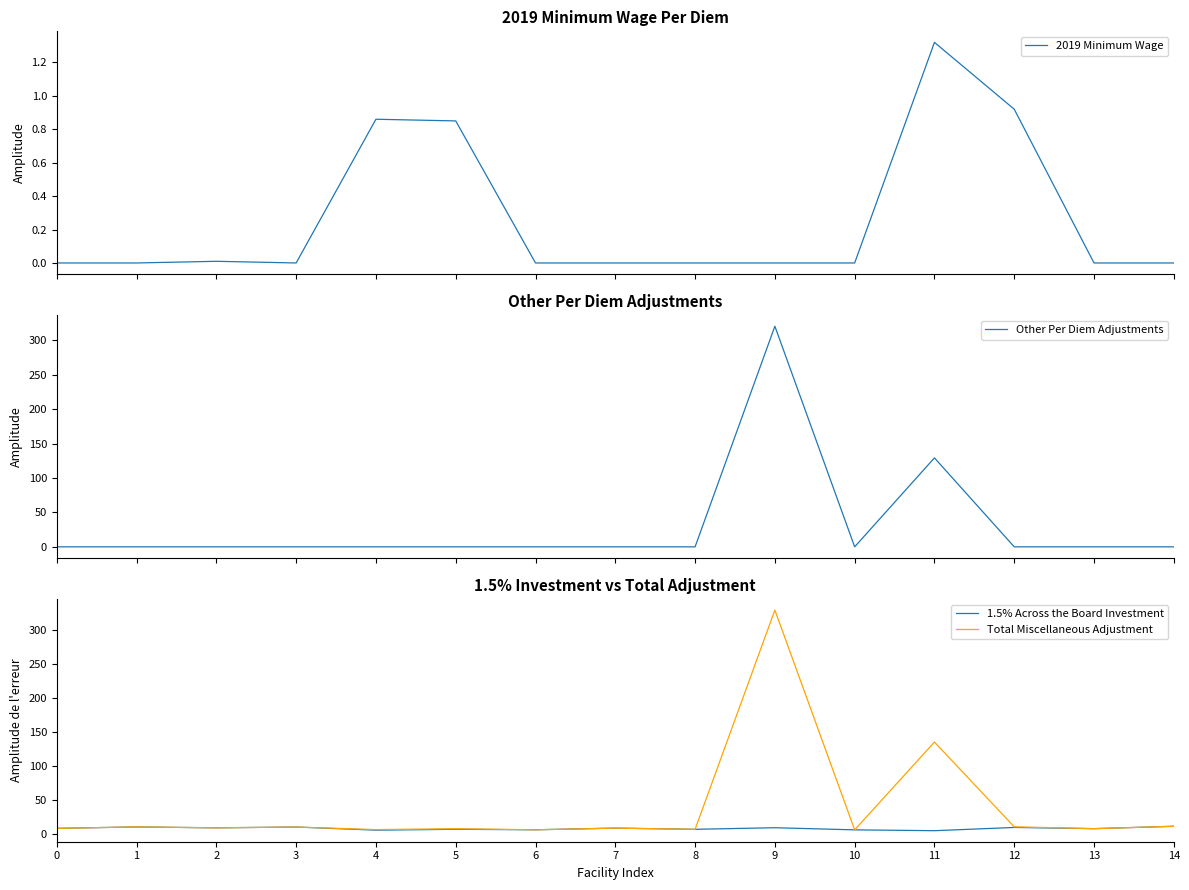

Rank the series by their maximum value, from lowest to highest.

2019 Minimum Wage, 1.5% Across the Board Investment, Other Per Diem Adjustments, Total Miscellaneous Adjustment